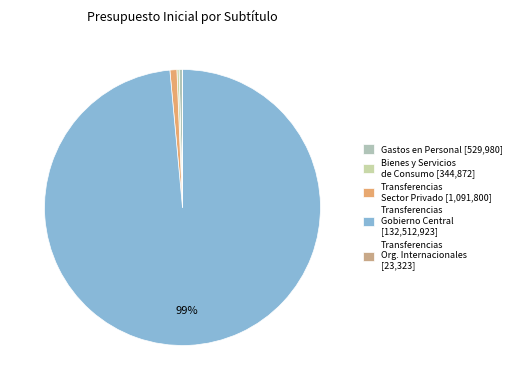

To the nearest percent, what is the difference between the largest and smallest slice percentages?

99%